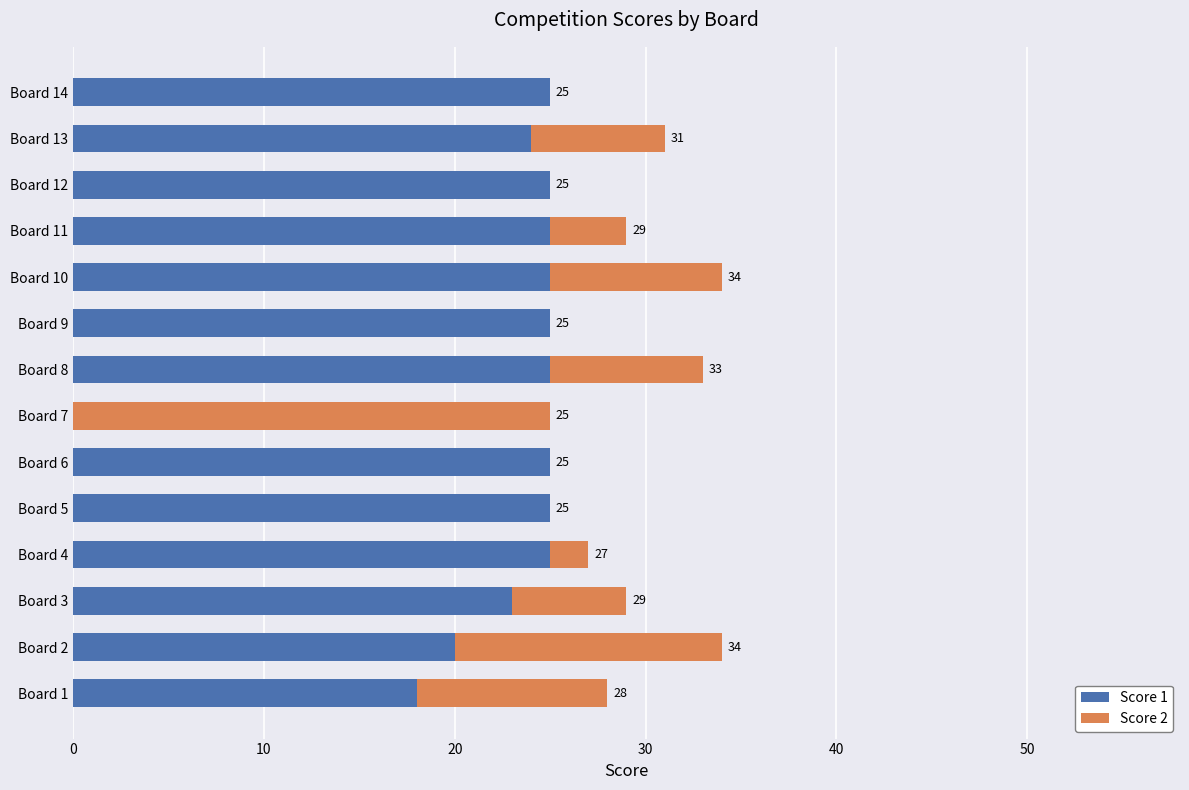

What are all the series names shown in the legend?

Score 1, Score 2